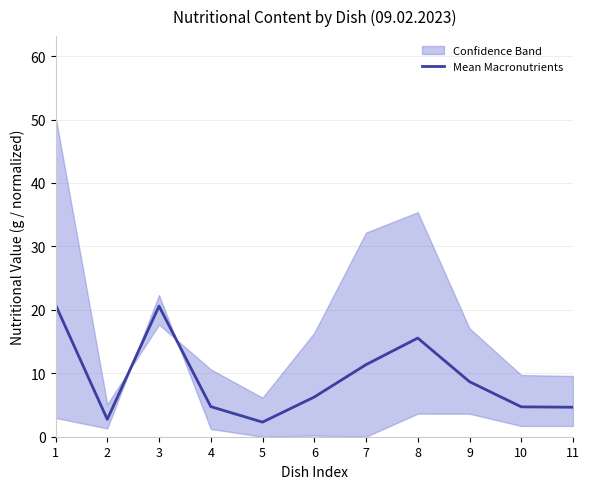

What is the ratio of the value at 9 to the value at 7?

0.8